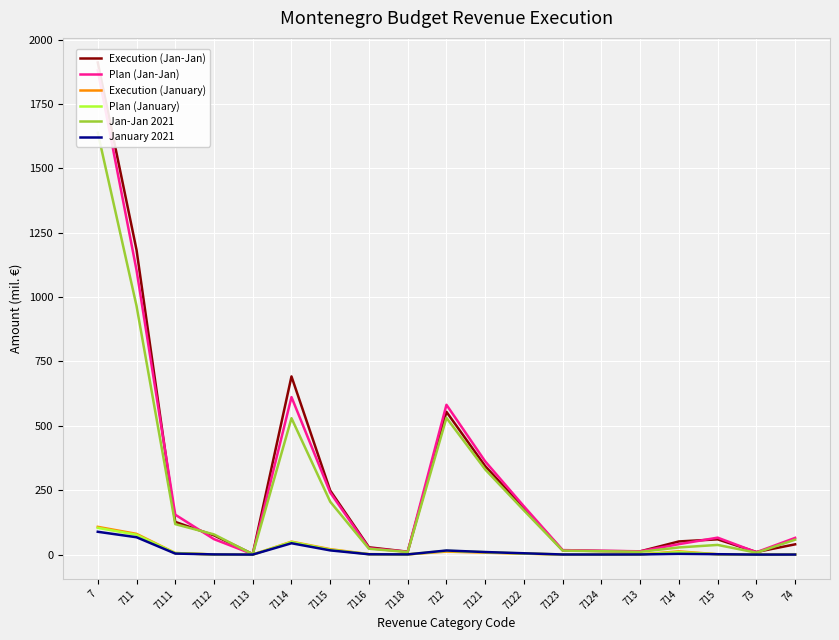

In Plan (January), how many points are lower than both neighbors (excluding endpoints)?

4